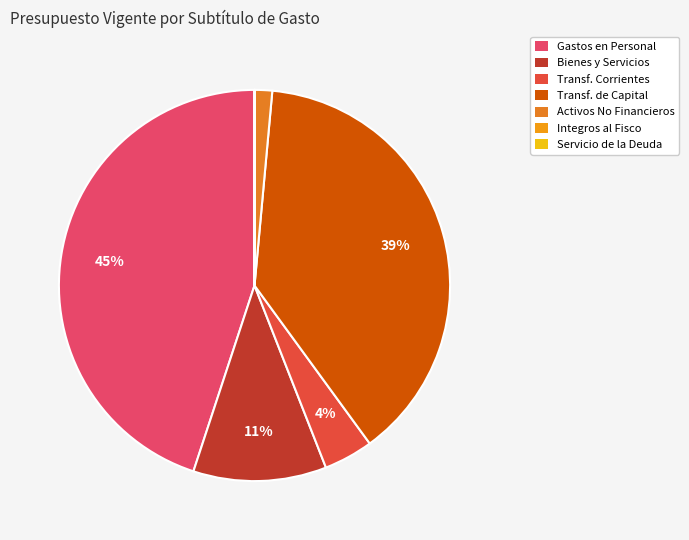

Rank the categories by value from highest to lowest.

GASTOS EN PERSONAL, TRANSFERENCIAS DE CAPITAL, BIENES Y SERVICIOS DE CONSUMO, TRANSFERENCIAS CORRIENTES, ADQUISICION DE ACTIVOS NO FINANCIEROS, INTEGROS AL FISCO, SERVICIO DE LA DEUDA